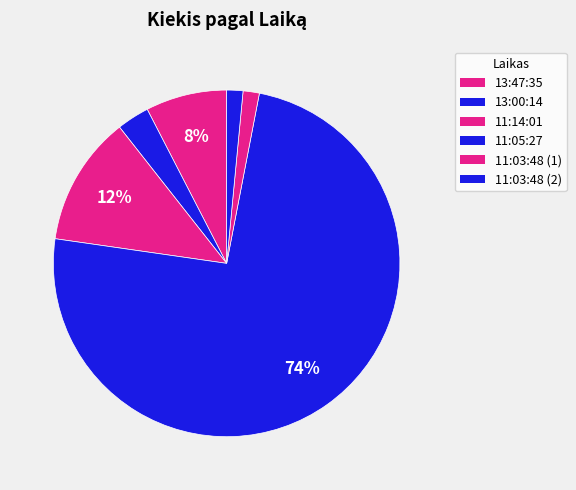

Do 11:14:01 and 11:03:48 (1) together represent more than half of the pie?

No